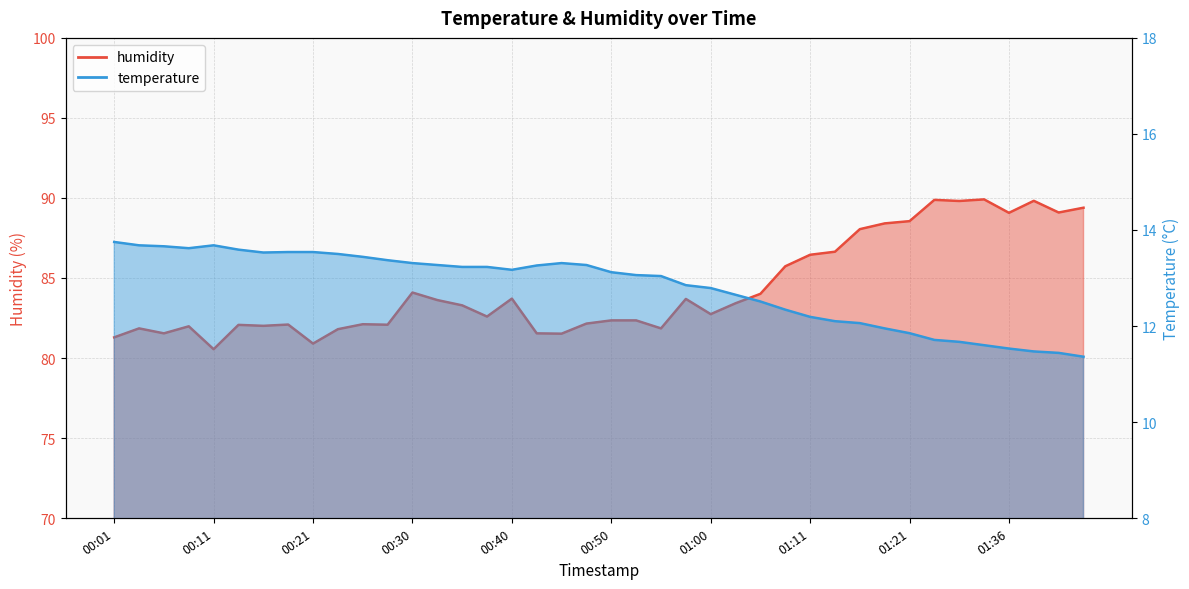

Rank the series by their maximum value, from highest to lowest.

humidity, temperature